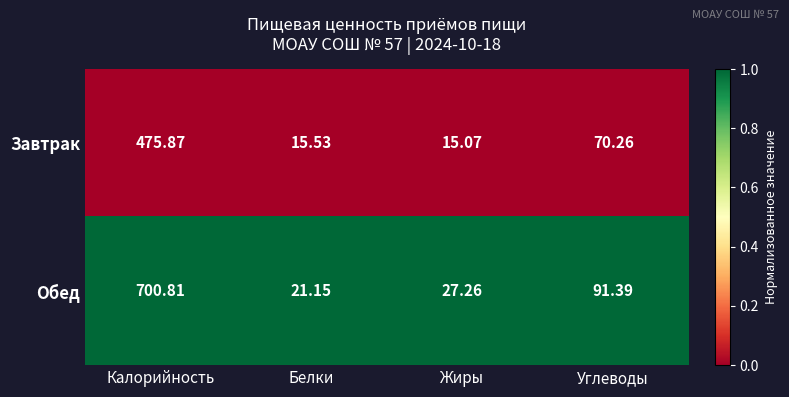

Where is Завтрак nearest to the value 245?

Углеводы